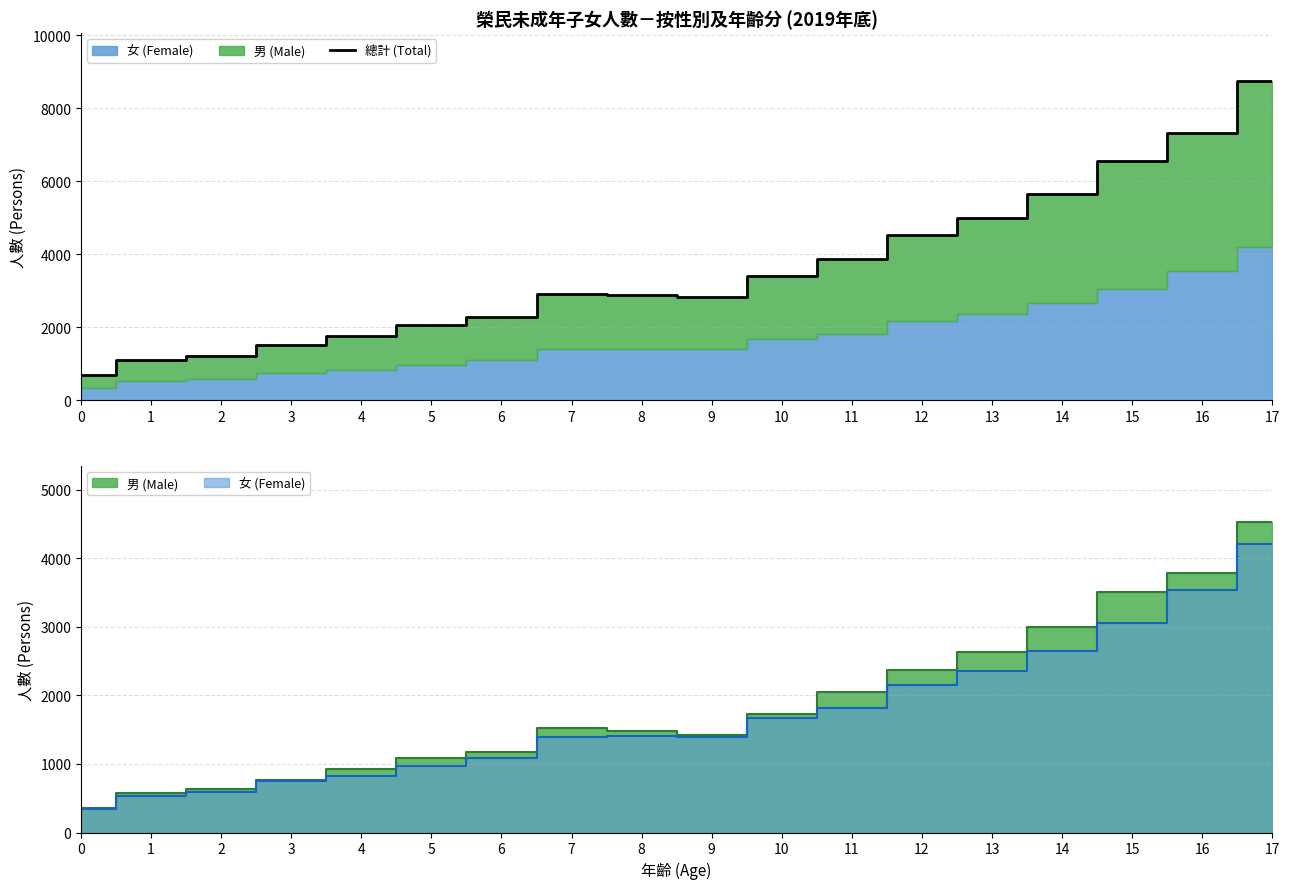

Reading right to left, list all the values displayed in this chart.

8745	7320	6564	5653	4987	4522	3865	3405	2827	2883	2922	2265	2055	1750	1513	1217	1099	694